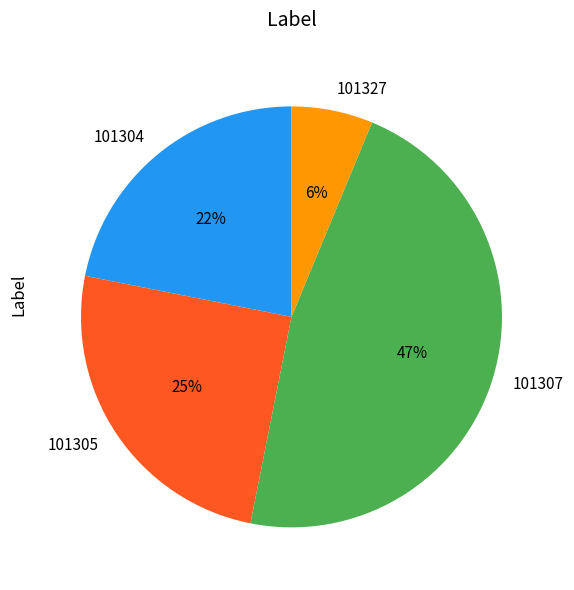

Is the sum of 101305 and 101304 greater than half?

No